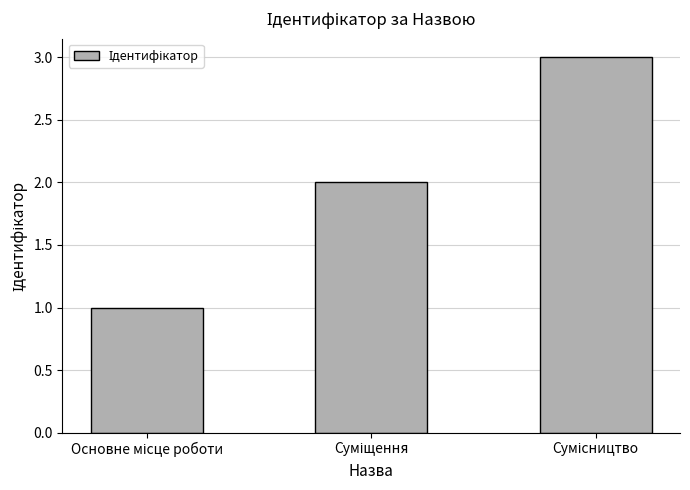

What is the maximum value shown in the chart?

3